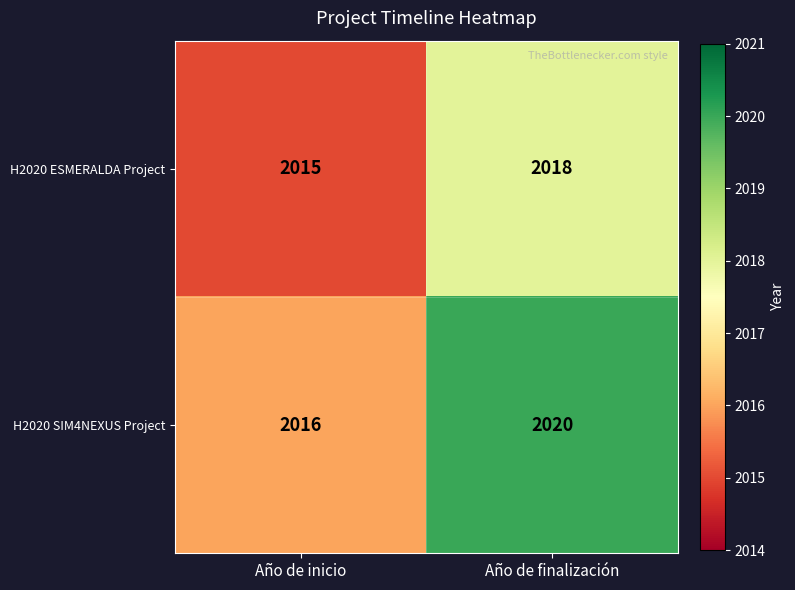

Reading right to left, extract all data points from this chart.

H2020 ESMERALDA Project: 2018	2015
H2020 SIM4NEXUS Project: 2020	2016